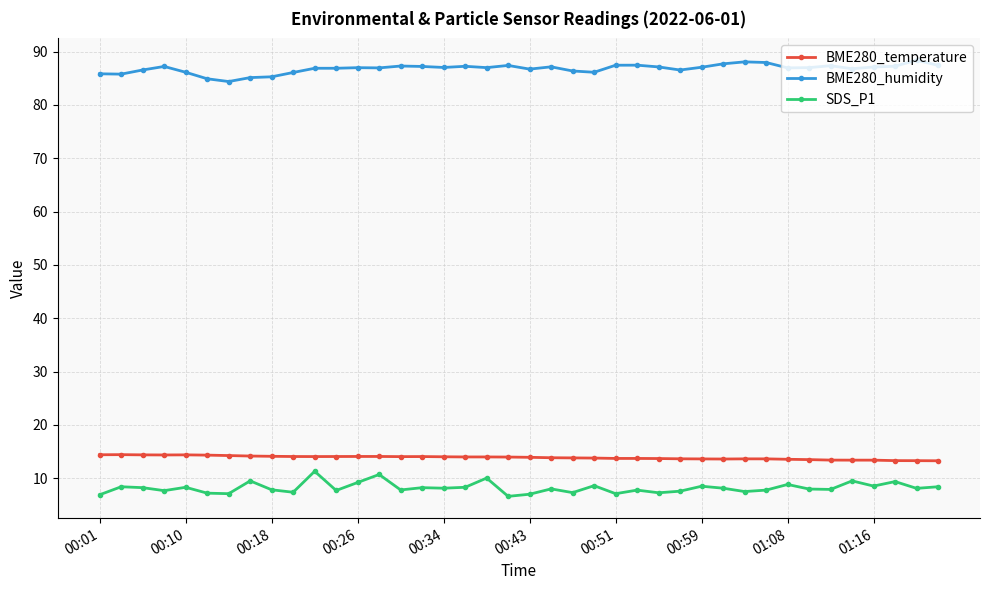

What is the greatest value displayed?

88.4